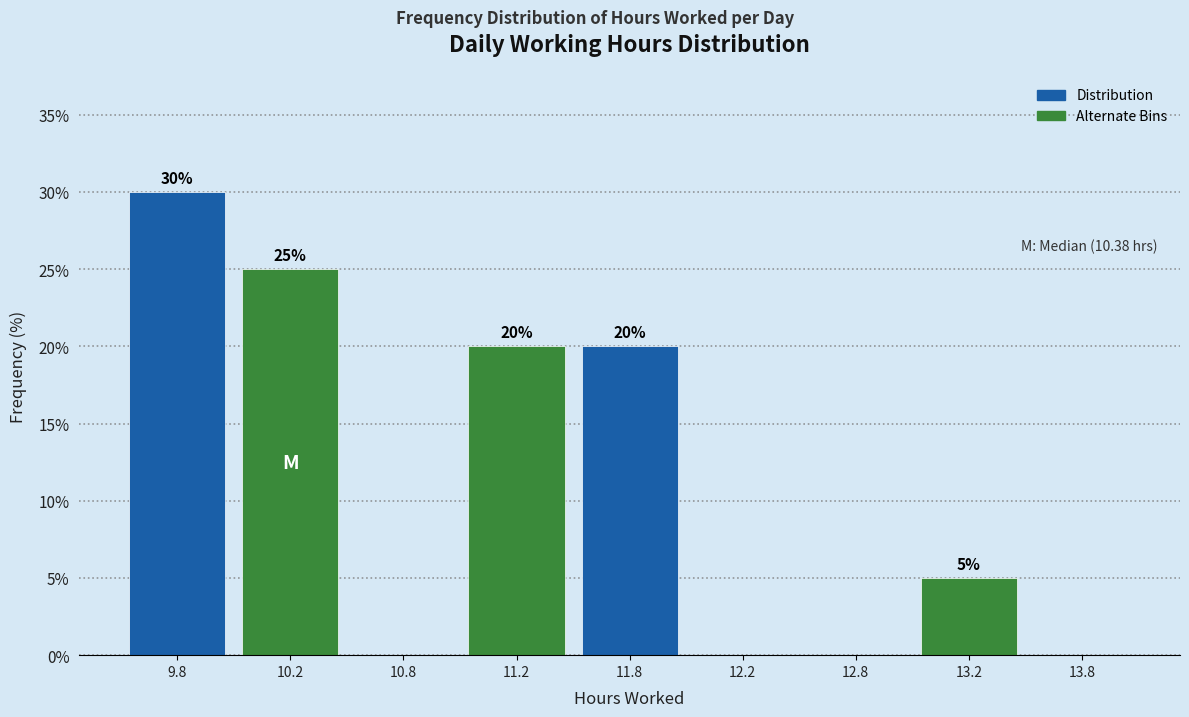

Reading left to right, extract all data points from this chart.

9.8=30	10.2=25	10.8=0	11.2=20	11.8=20	12.2=0	12.8=0	13.2=5	13.8=0